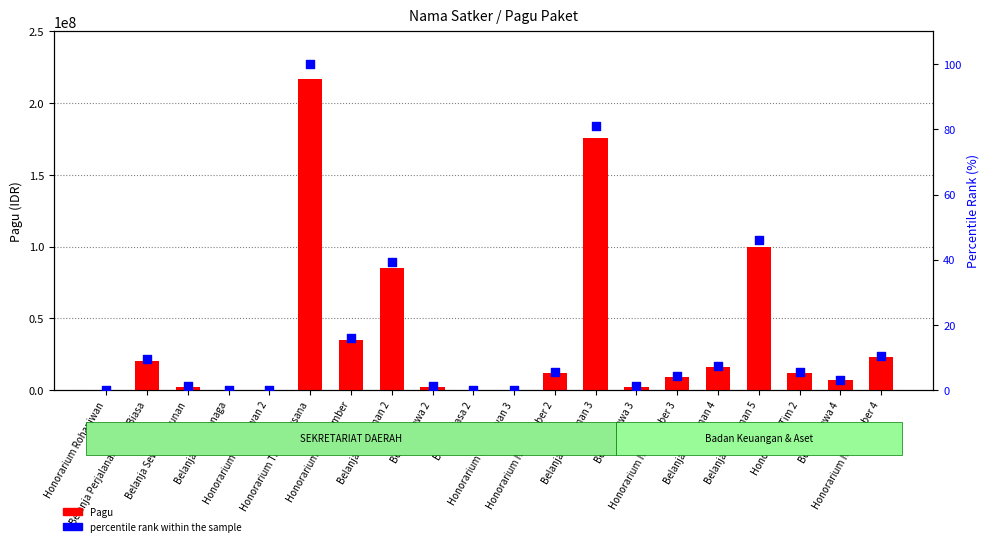

Which series has the largest total across all categories?

Pagu